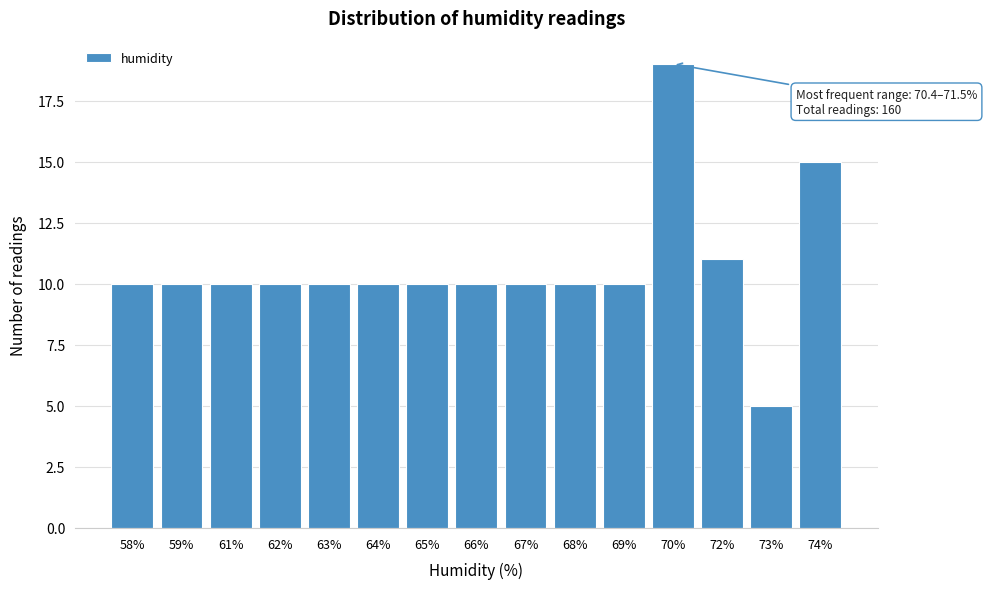

Reading left to right, transcribe all the data shown in this chart.

10	10	10	10	10	10	10	10	10	10	10	19	11	5	15